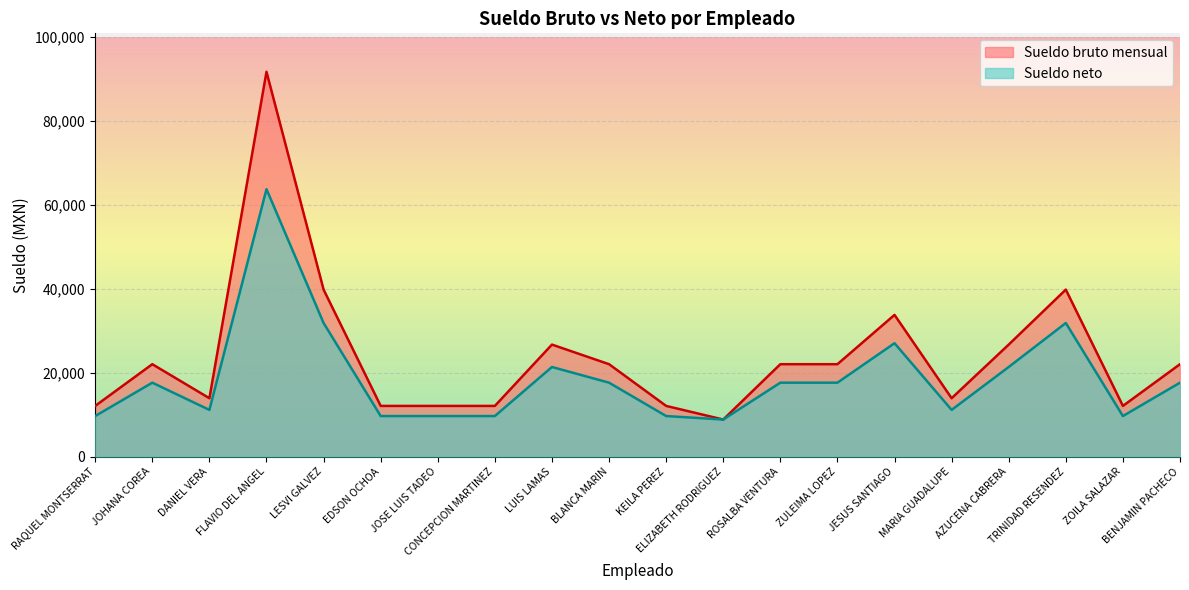

At which category is the sum across all series the highest?

FLAVIO DEL ANGEL